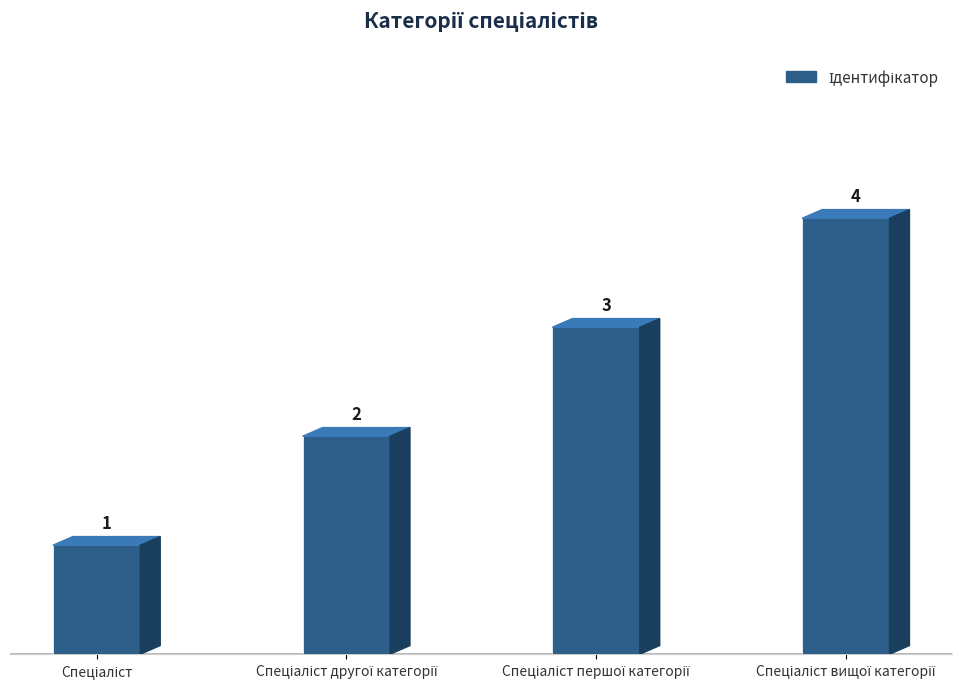

Reading right to left, what are all the values shown in this chart?

4	3	2	1